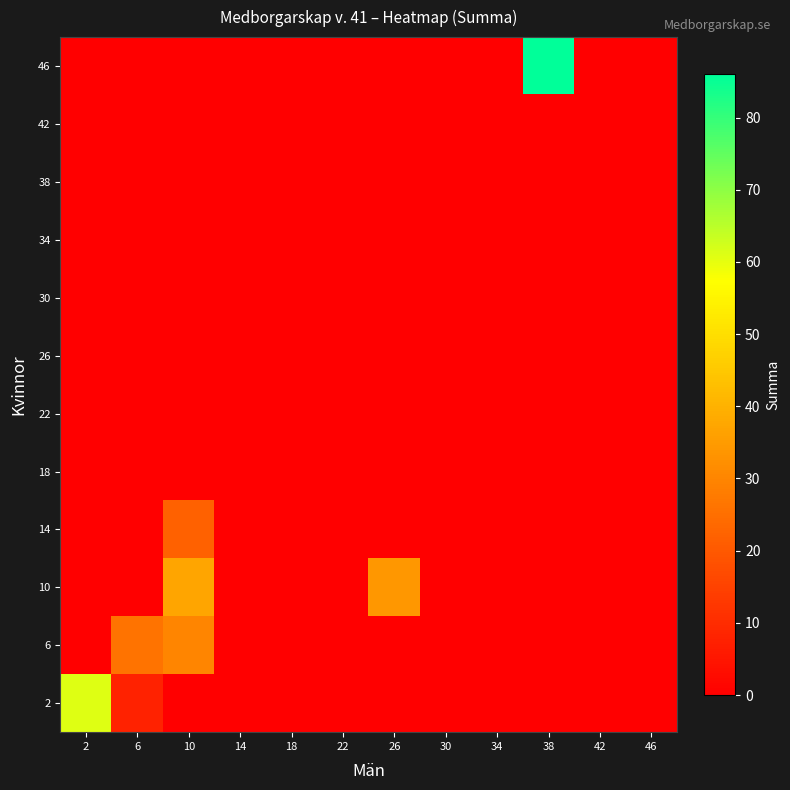

What is the greatest value displayed?

86